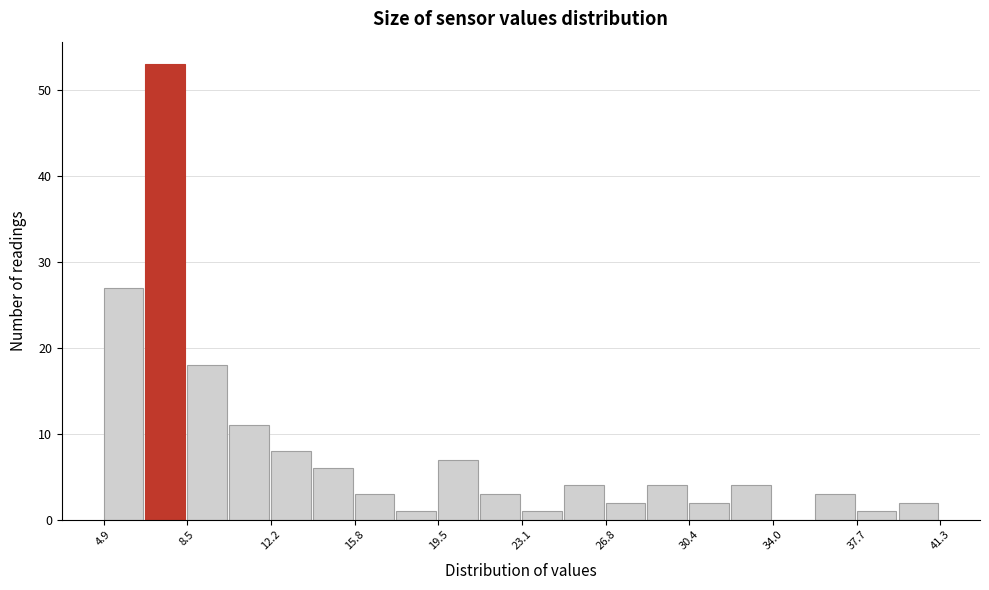

Read against the x-axis, roughly where is the centre of the tallest bar?

7.5